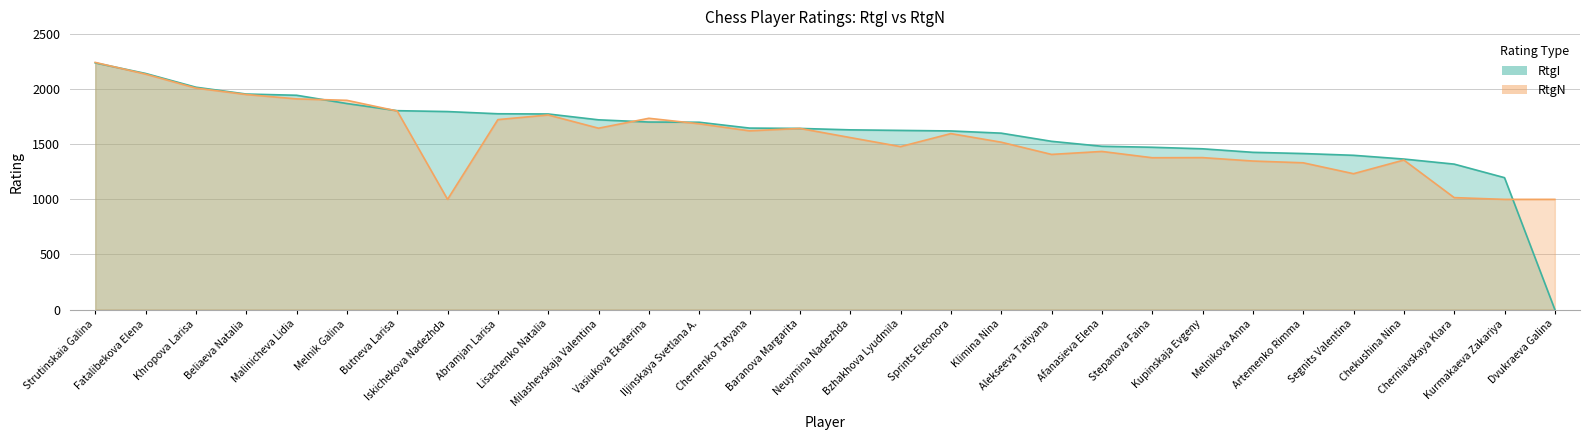

True or false: RtgN and RtgI intersect in this chart.

True